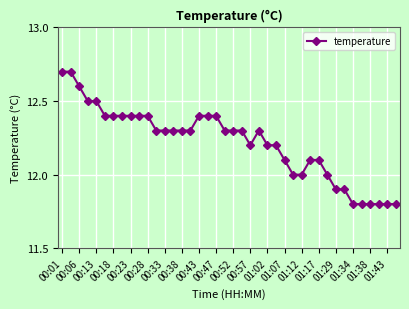

How many data points does each series have?

40